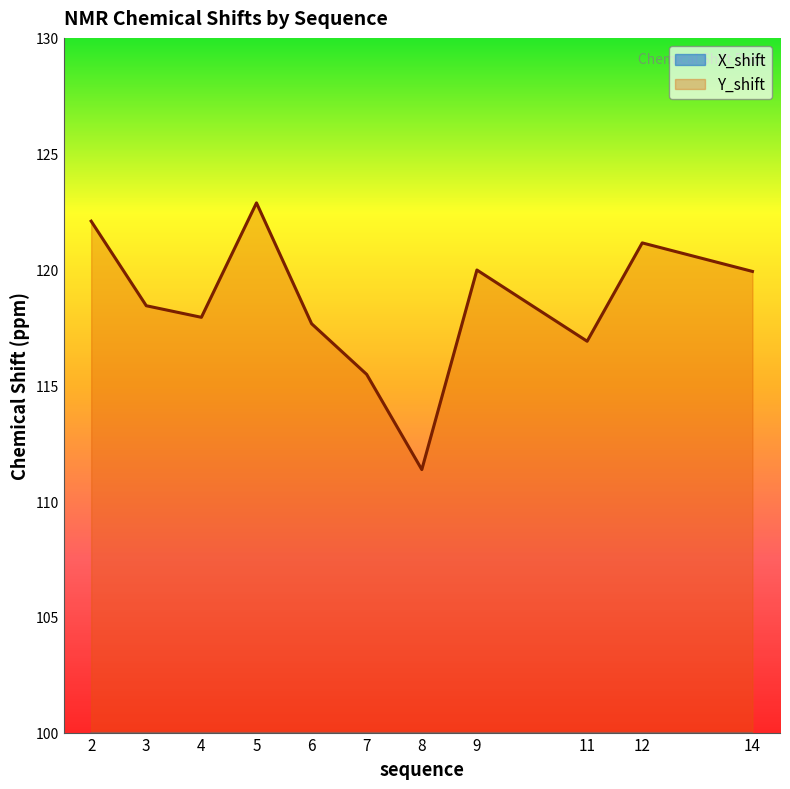

Which series has the widest spread of values?

Y_shift